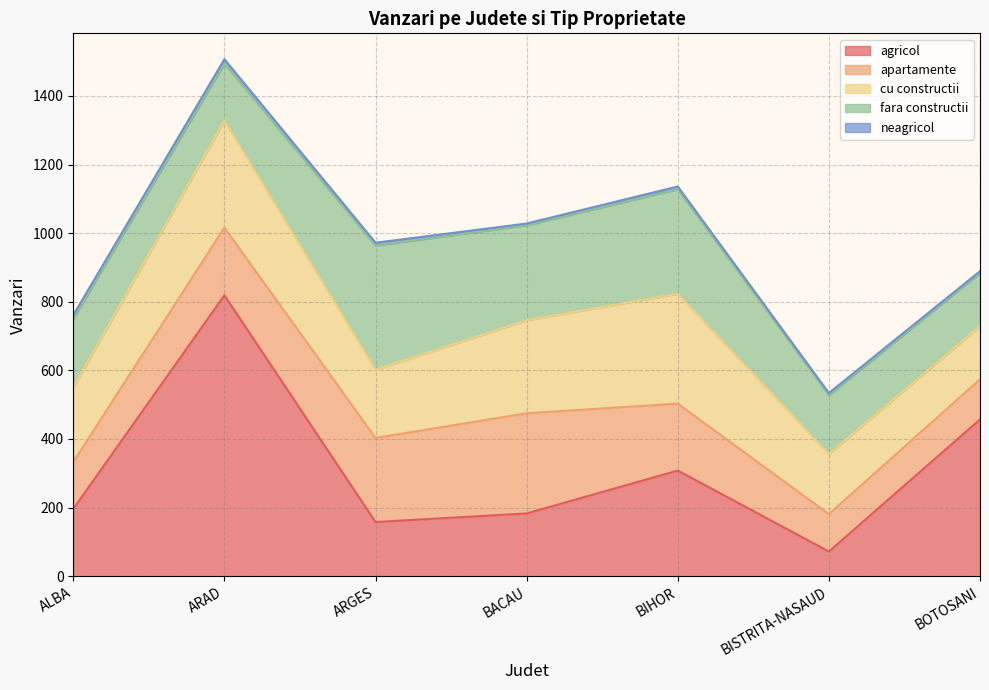

At BISTRITA-NASAUD, list the series in order from smallest to largest.

neagricol, agricol, apartamente, fara constructii, cu constructii